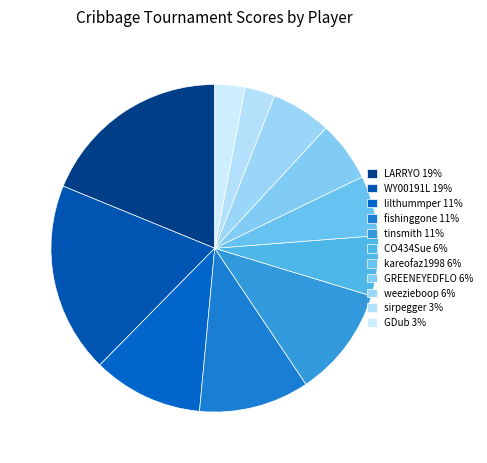

Which category has the biggest portion of the pie?

LARRYO